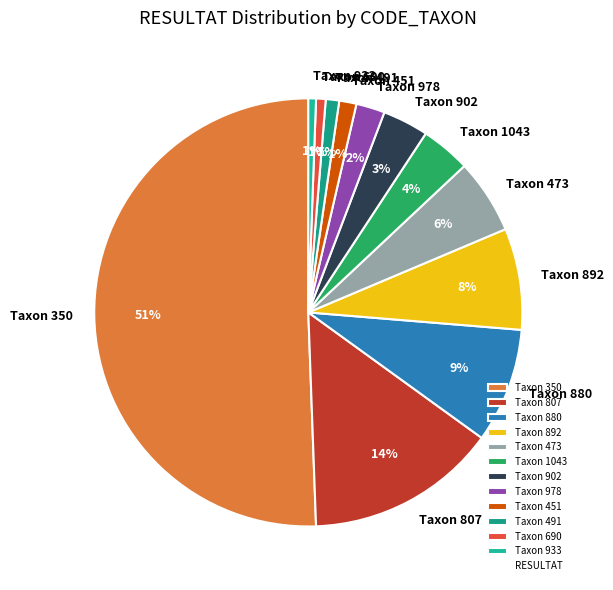

True or false: Taxon 902 accounts for 17% of the total.

False